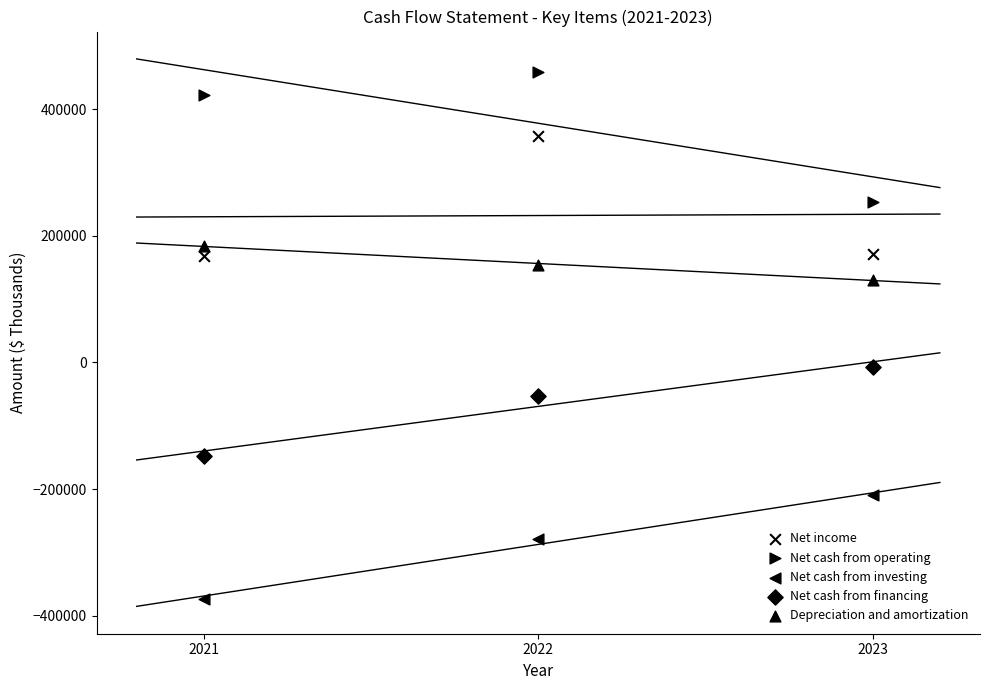

How many data points are displayed?

15